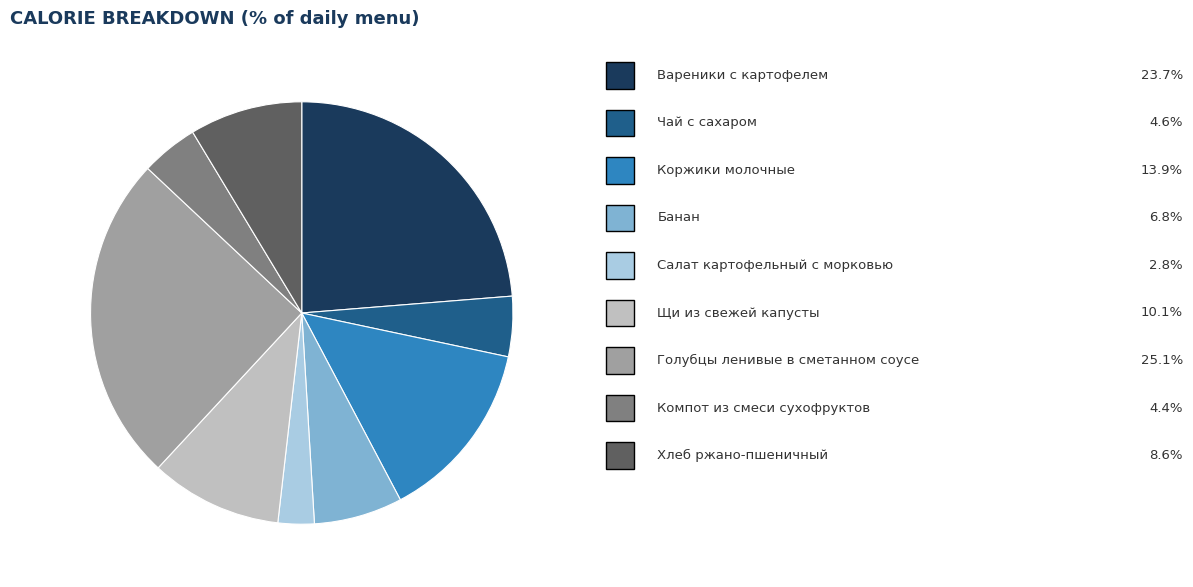

Is there a majority slice in this chart?

No